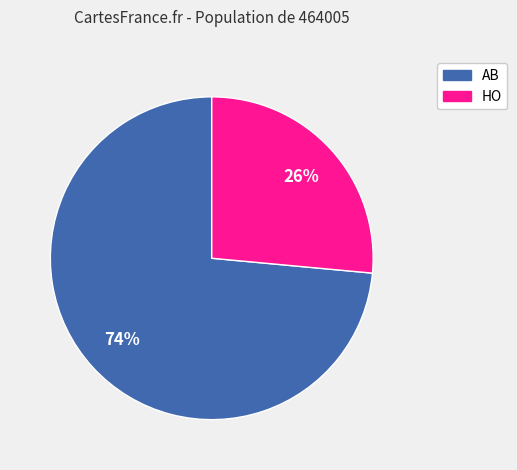

Rank the categories by value from lowest to highest.

HO, AB